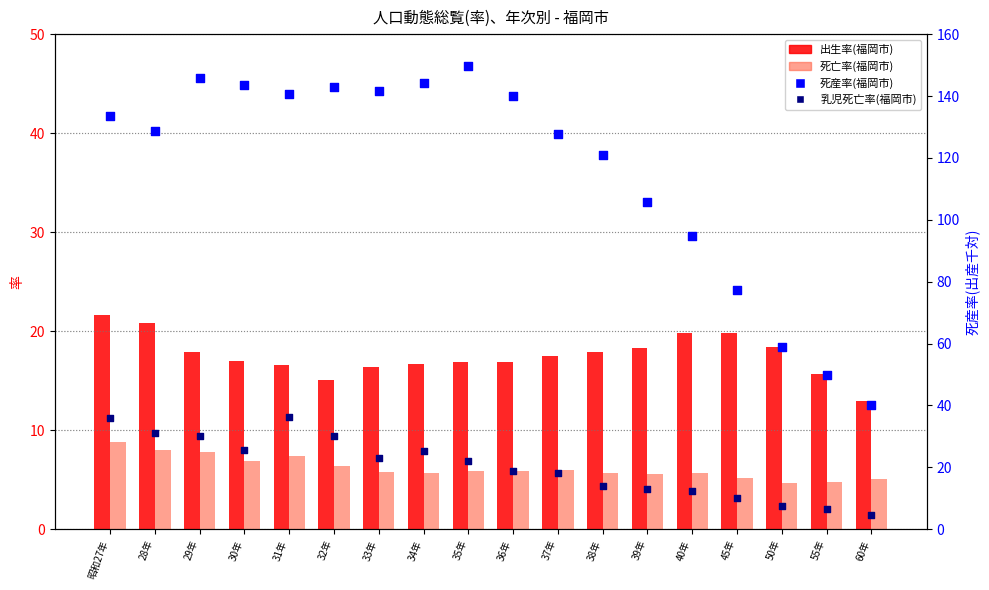

At which category is the sum across all series the highest?

29年